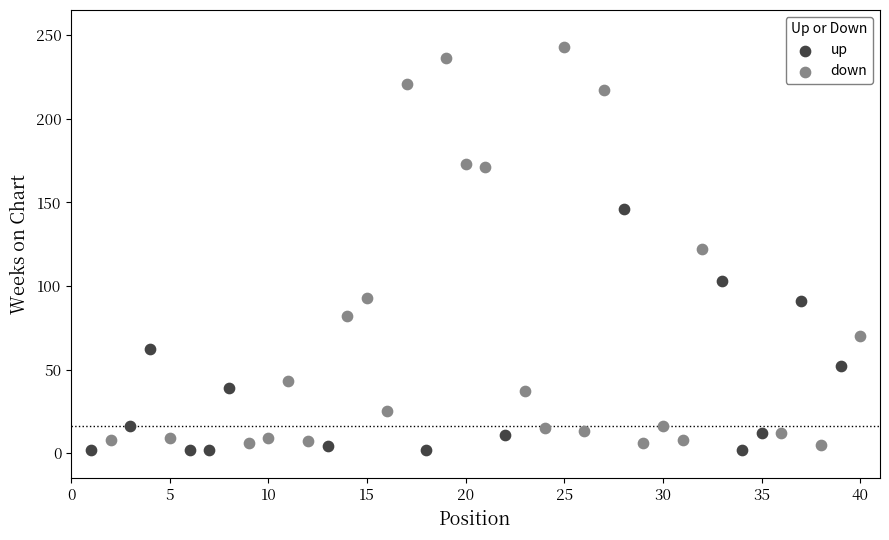

Which series reaches the maximum Y coordinate?

down